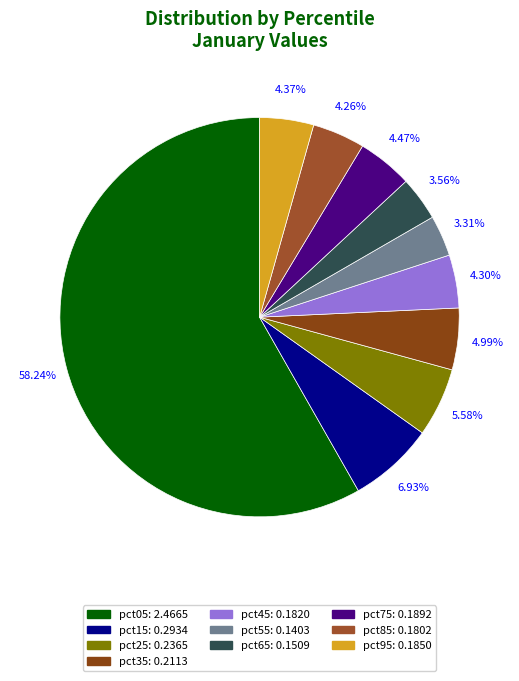

To the nearest percent, what is the difference between the largest and smallest slice percentages?

55%